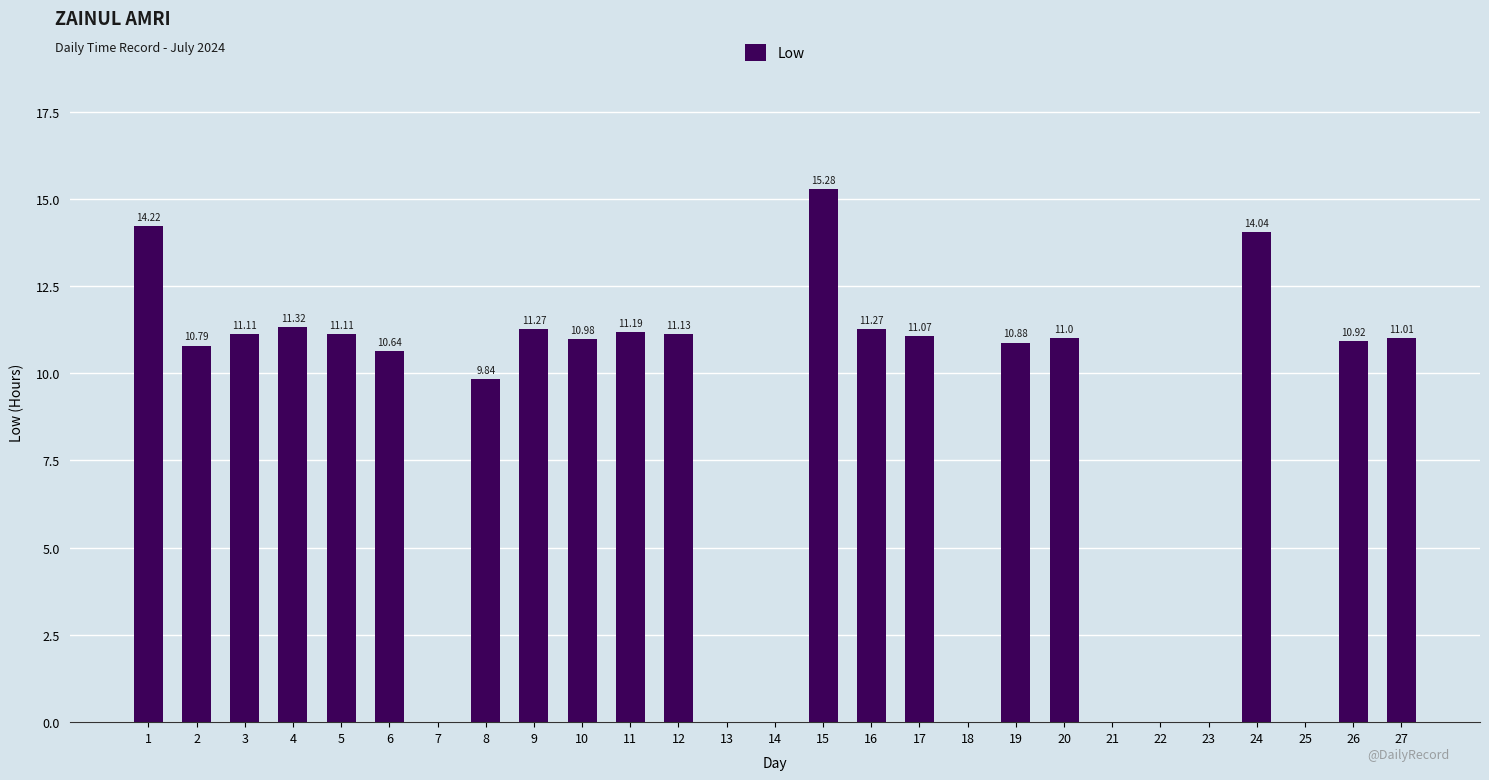

How many values exceed 10?

18